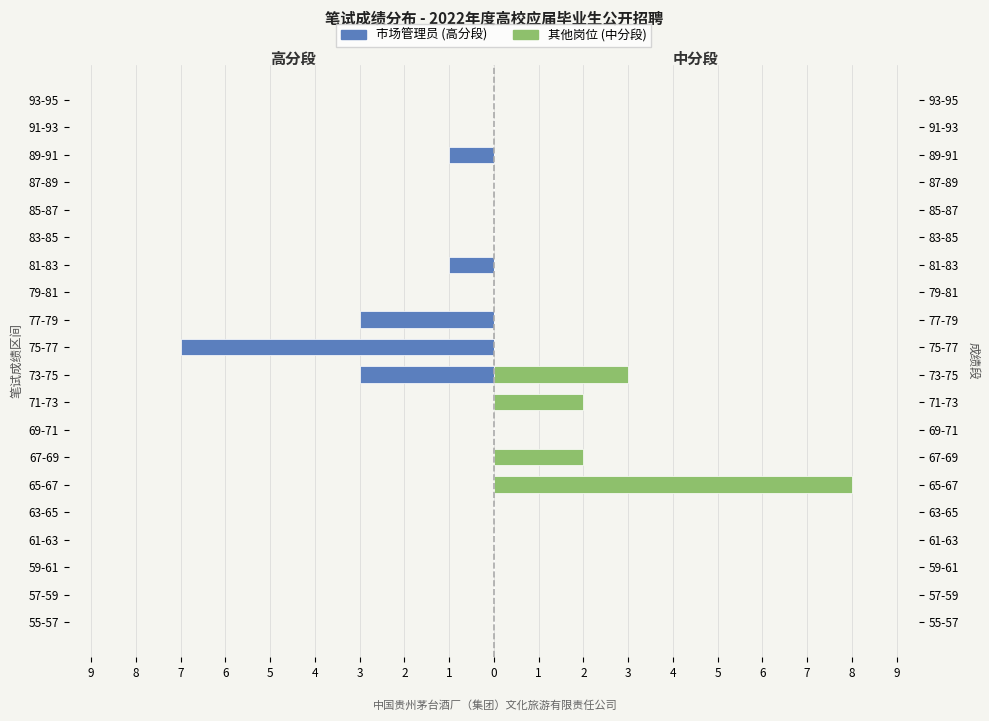

The value of 市场管理员 (高分段) at 85-87 is 4. True or false?

False